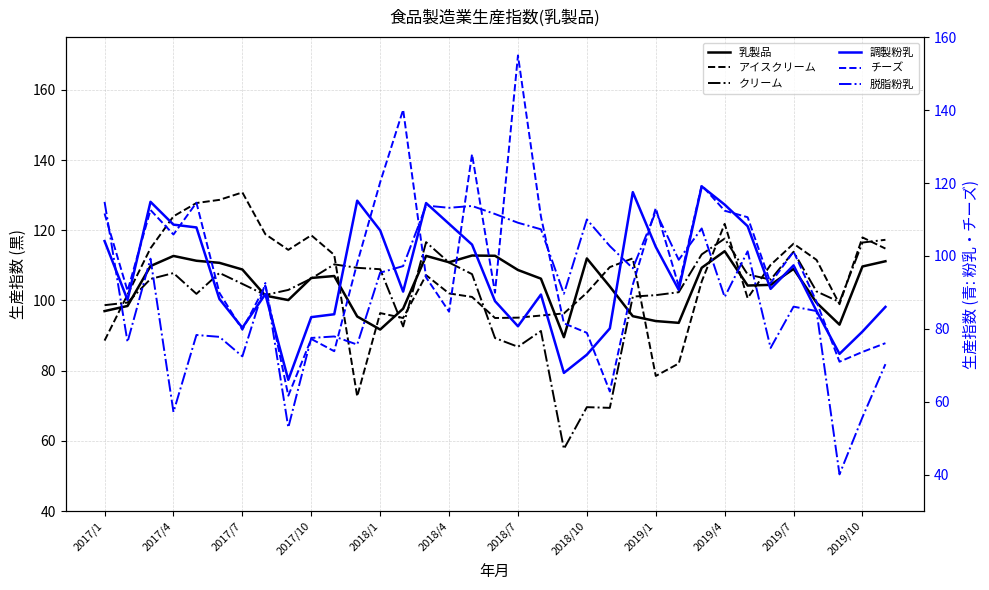

True or false: 乳製品 has a value of 112.7 at 2017/4.

True